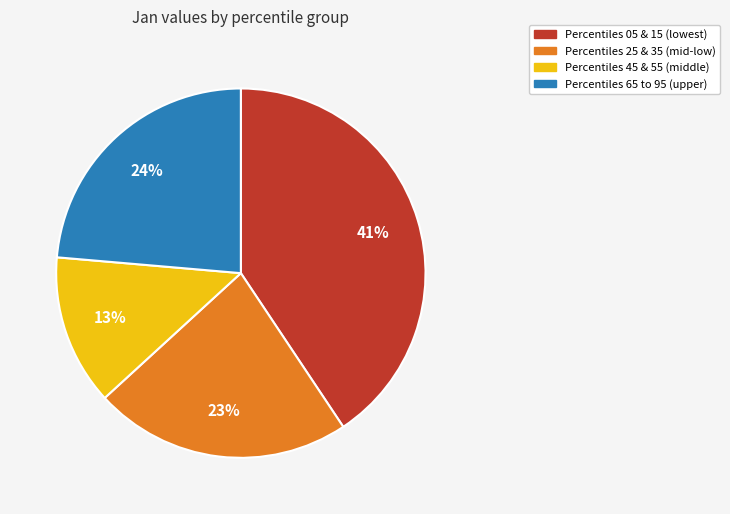

Does any single category account for the majority?

No